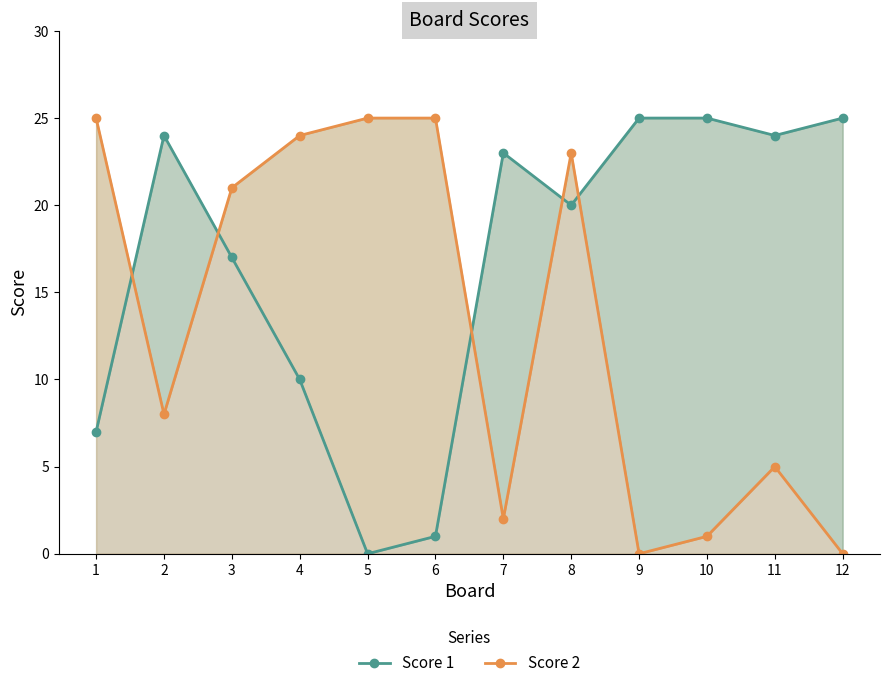

What is the total value across all series at 2?

32